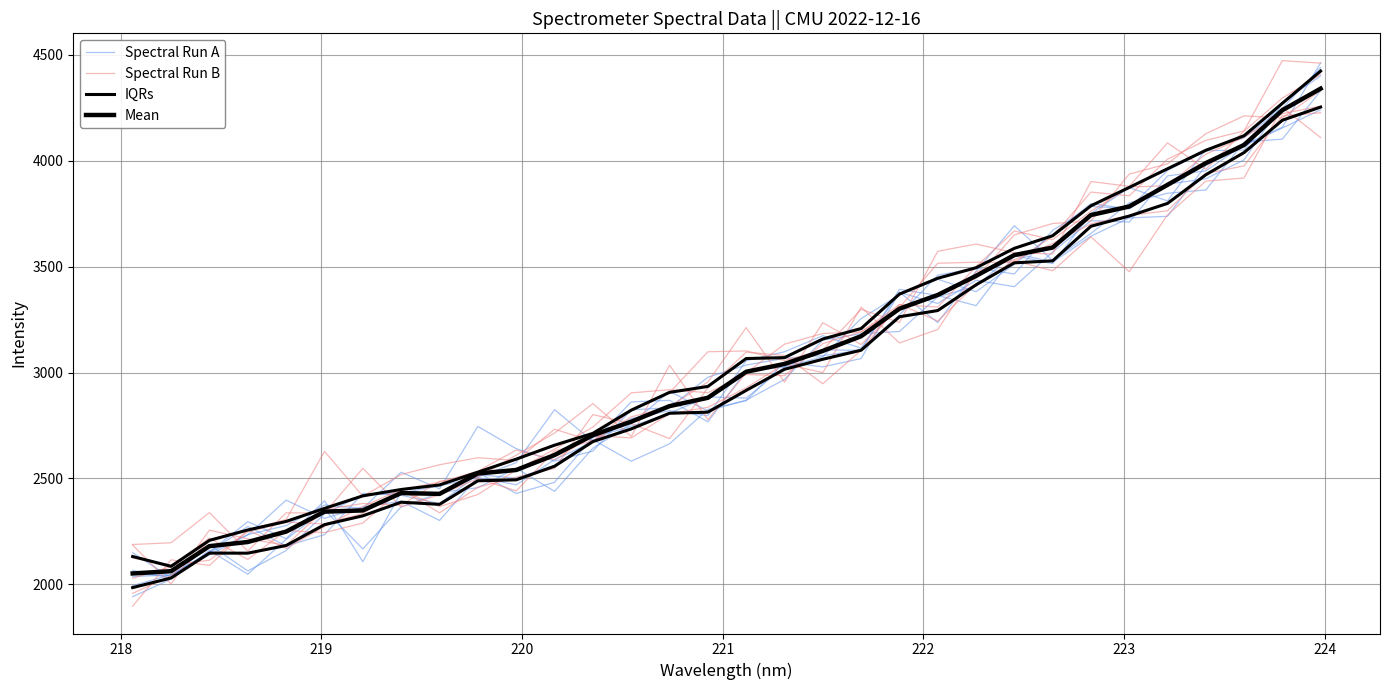

Is it true that Spectral Run B equals 1013.4 at 14?

False